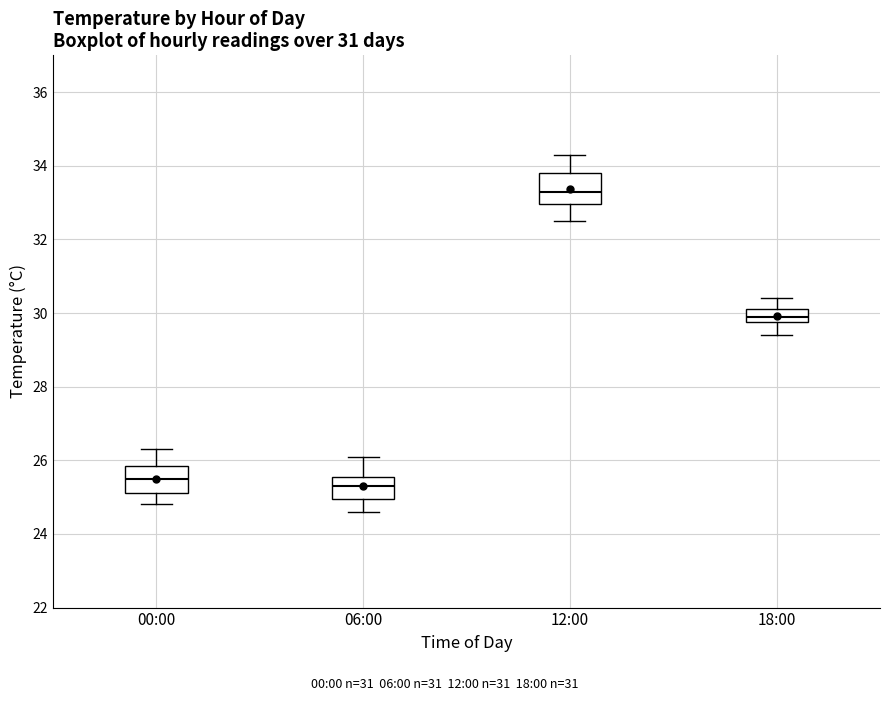

Where is the lower edge of the box for 00:00 on the y-axis? The values are not printed on the chart, so give them approximately, as read against the axis.

25.2